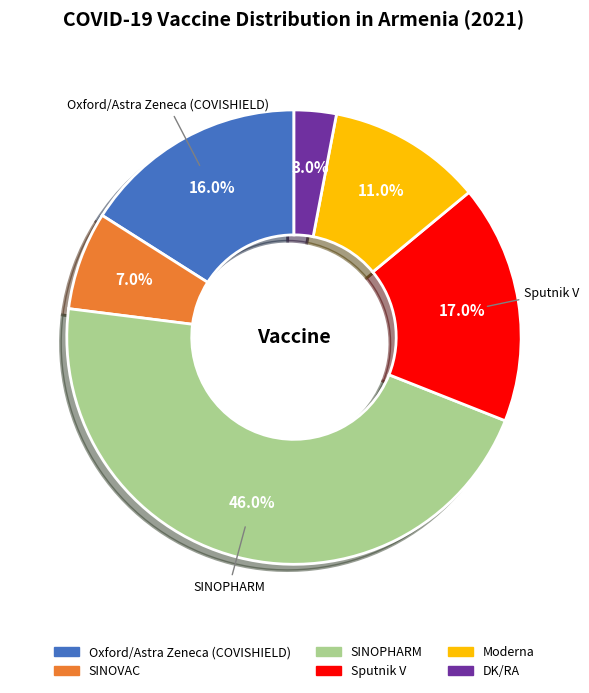

To the nearest percent, what is the average slice percentage?

17%